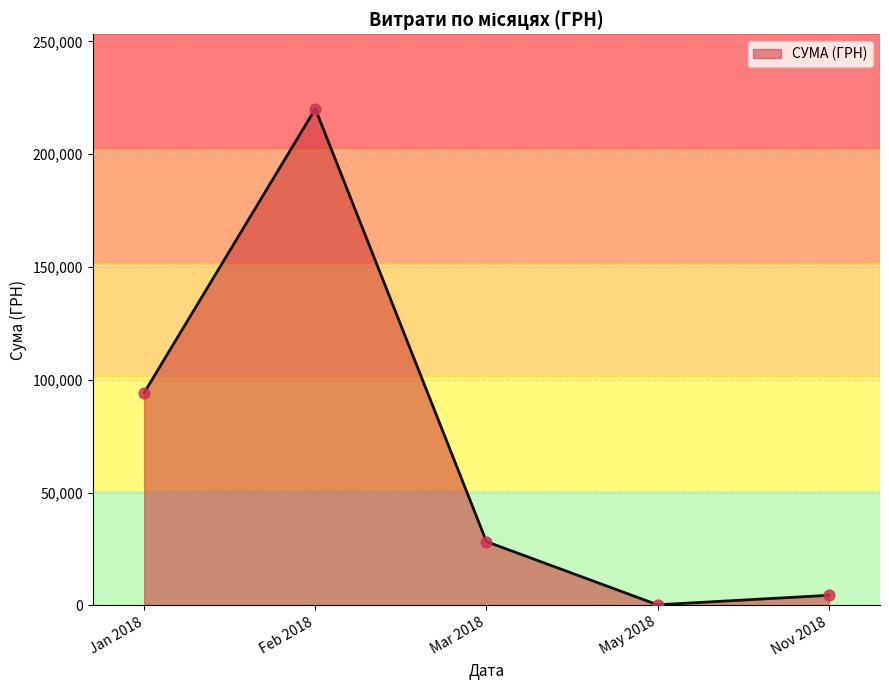

What is the change in value from Feb 2018 to Mar 2018?

-191901.9